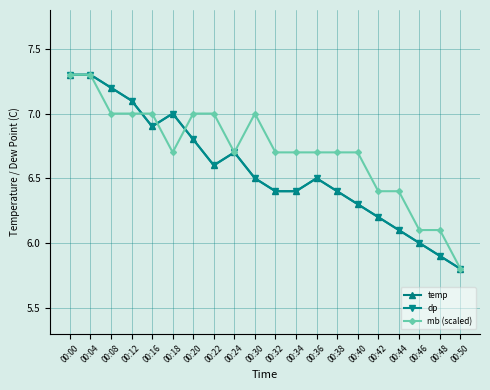

What is the maximum value shown in the chart?

7.3